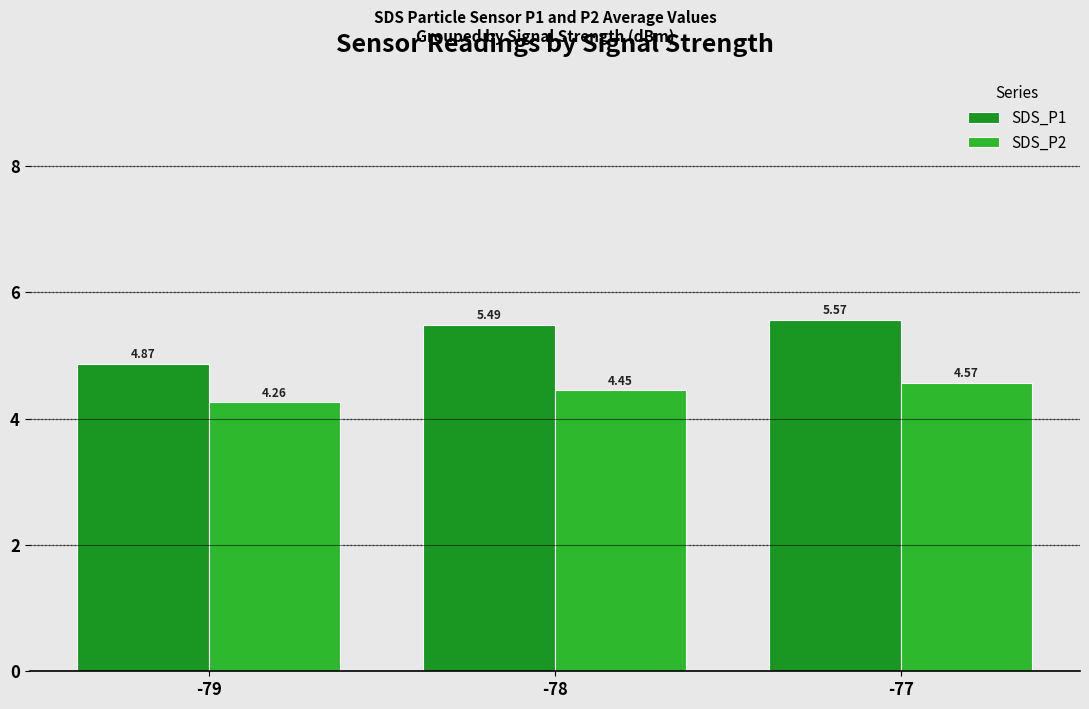

Is it true that SDS_P1 equals 5.5 at -78?

True